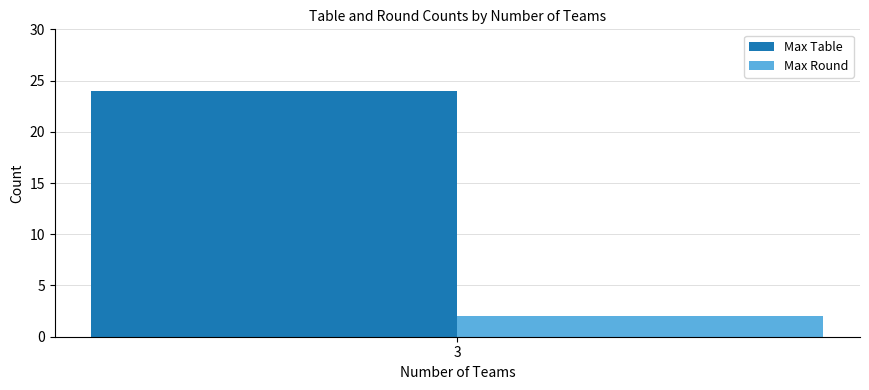

What is the approximate value of Max Table at 3?

24